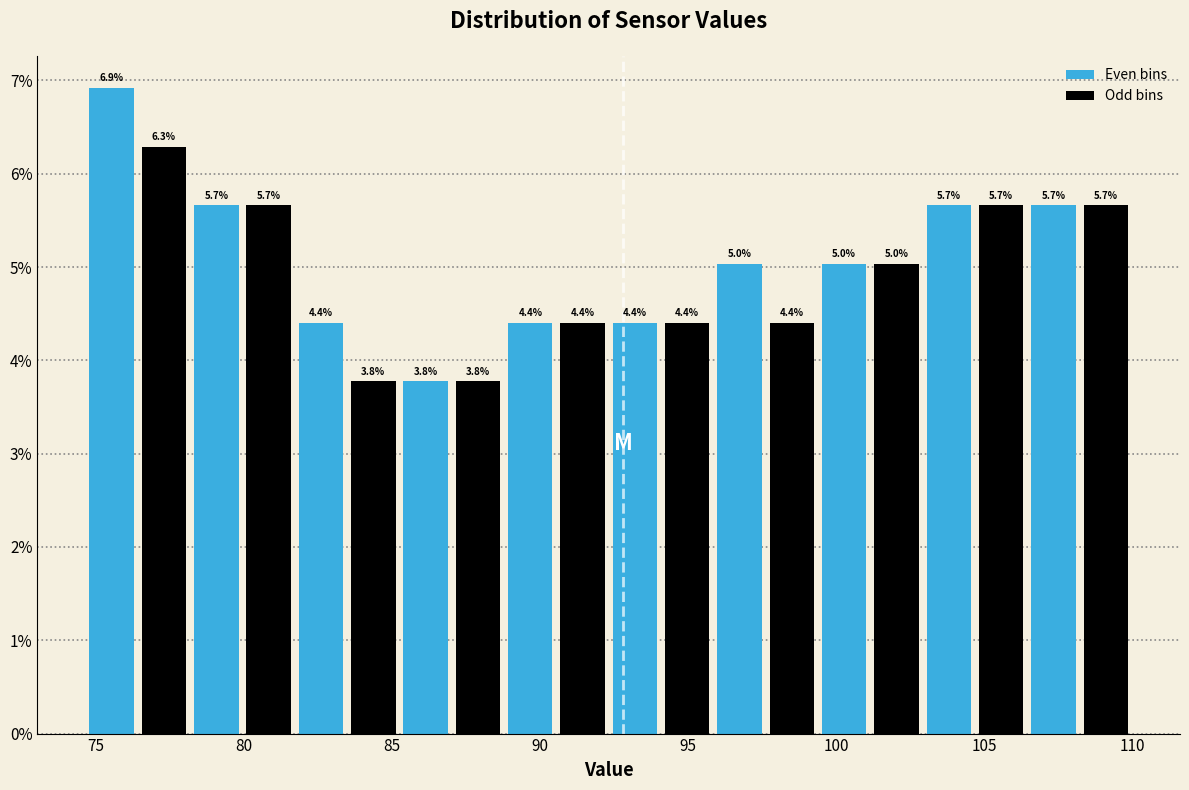

Around what value on the x-axis is the tallest bar? Give the approximate position of its centre, as read against the axis.

75.5